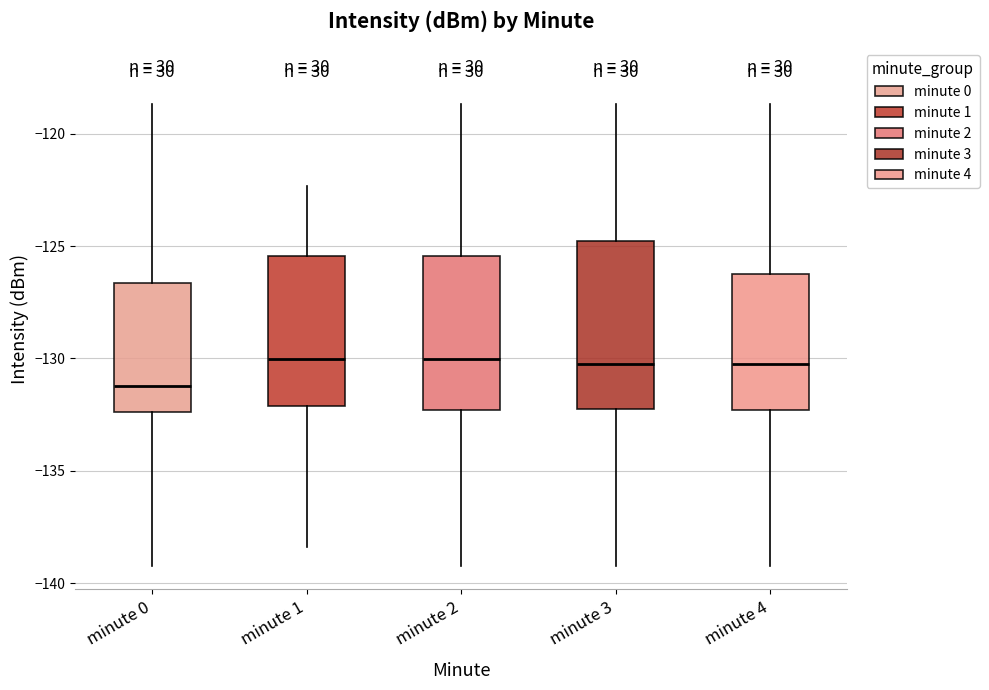

Reading left to right, transcribe this box plot: for each box, give where its median line is, the range the box spans, and where its two whiskers end, as read against the y-axis. The values are not printed on the chart, so give them approximately, as read against the axis.

minute 0: median -131.0, box -132.5 to -126.5, whiskers -139.0 to -118.5
minute 1: median -130.0, box -132.0 to -125.5, whiskers -138.5 to -122.5
minute 2: median -130.0, box -132.5 to -125.5, whiskers -139.0 to -118.5
minute 3: median -130.5, box -132.0 to -125.0, whiskers -139.0 to -118.5
minute 4: median -130.0, box -132.5 to -126.5, whiskers -139.0 to -118.5